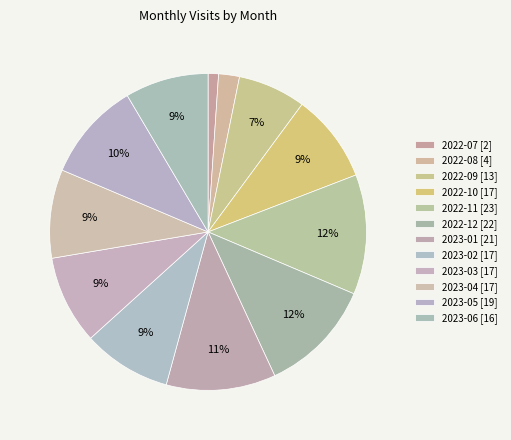

Combined, what portion of the pie is 2022-12 and 2022-10?

20.7%